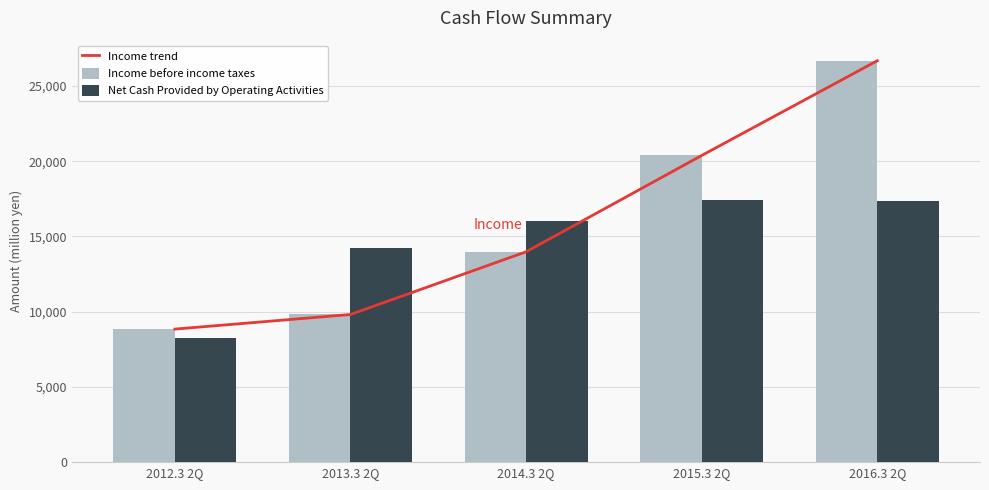

What are all the series names shown in the legend?

Income trend, Income before income taxes, Net Cash Provided by Operating Activities